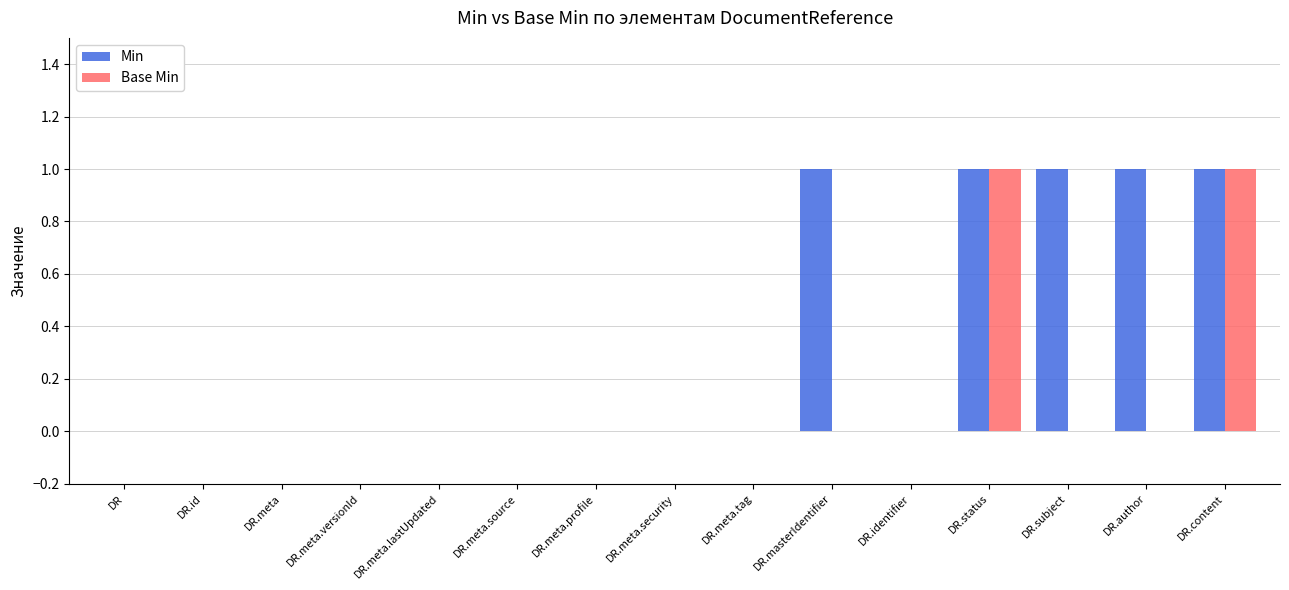

What is the sum of all Min values?

5